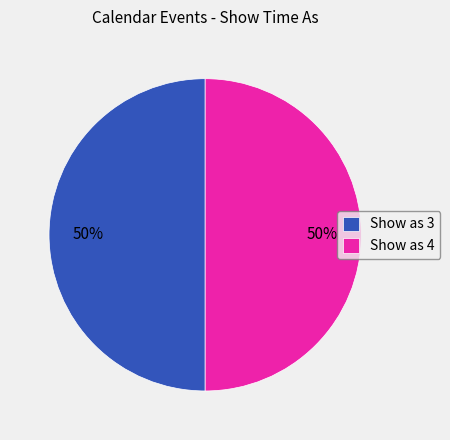

How many segments does this pie chart have?

2